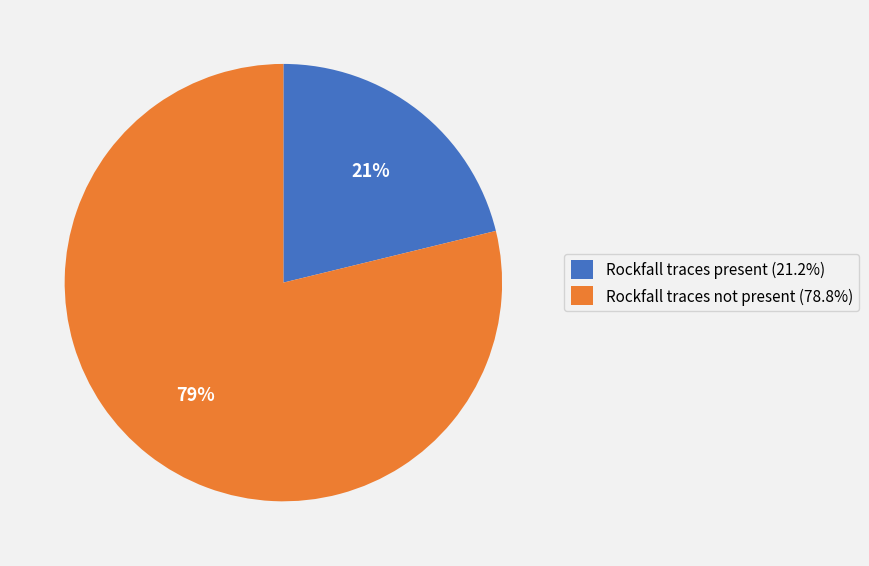

To the nearest percent, what percentage of the pie is Rockfall traces not present (78.8%)?

79%